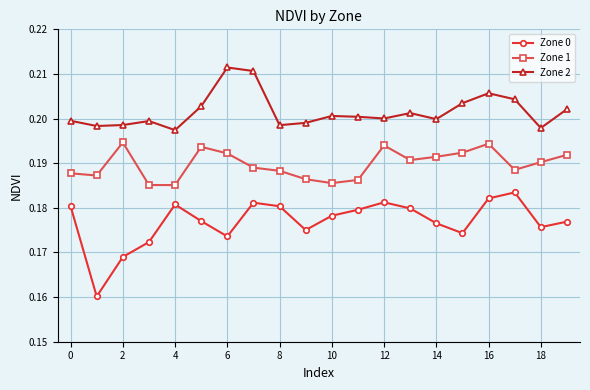

Which series has the largest range (max minus min)?

Zone 0